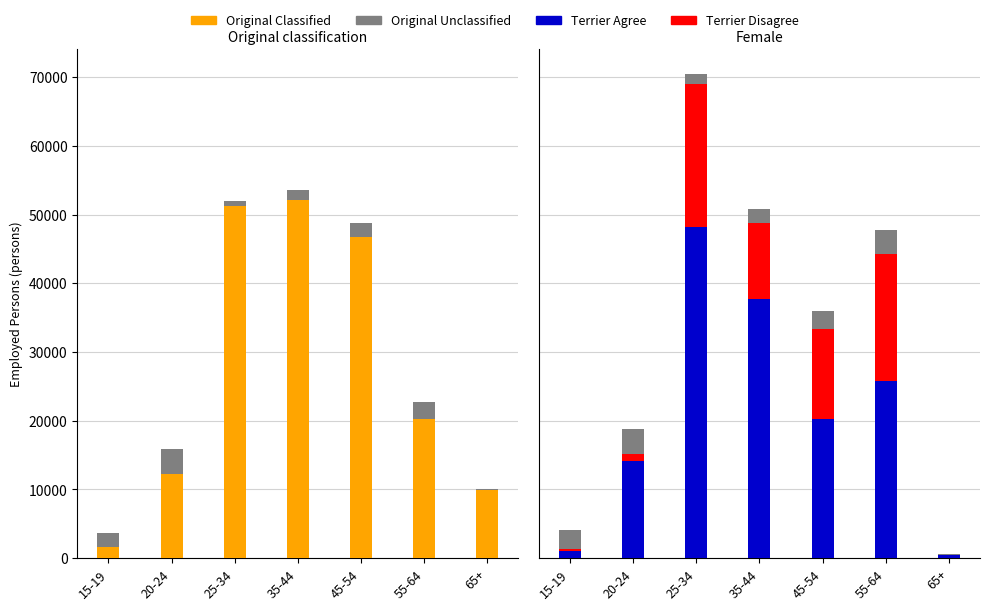

Rank the series by their maximum value, from highest to lowest.

Original Classified, Terrier Agree, Terrier Disagree, Original Unclassified